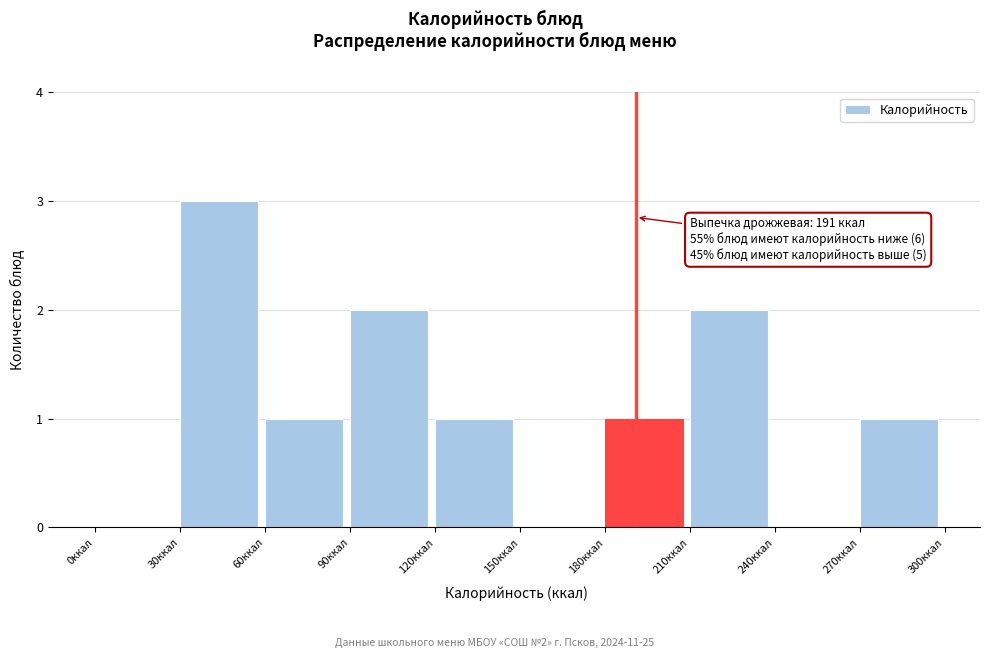

Which range on the x-axis has the tallest bar?

30 to 60